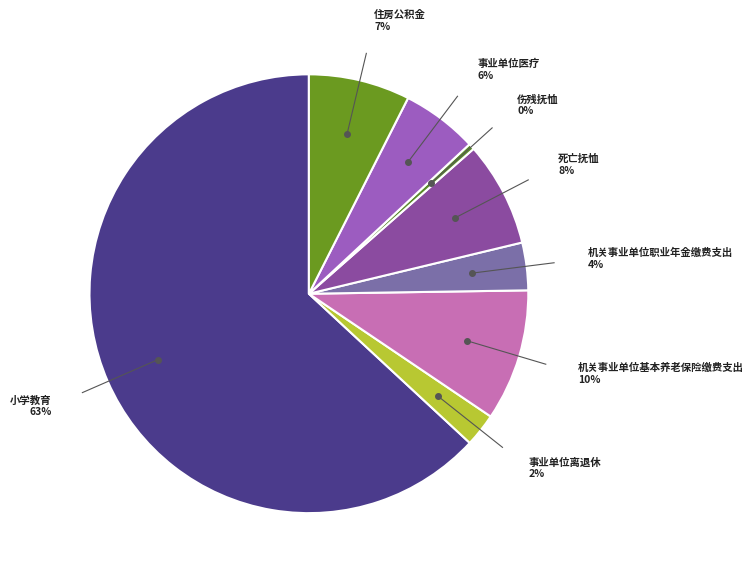

Count the number of slices in the pie.

8